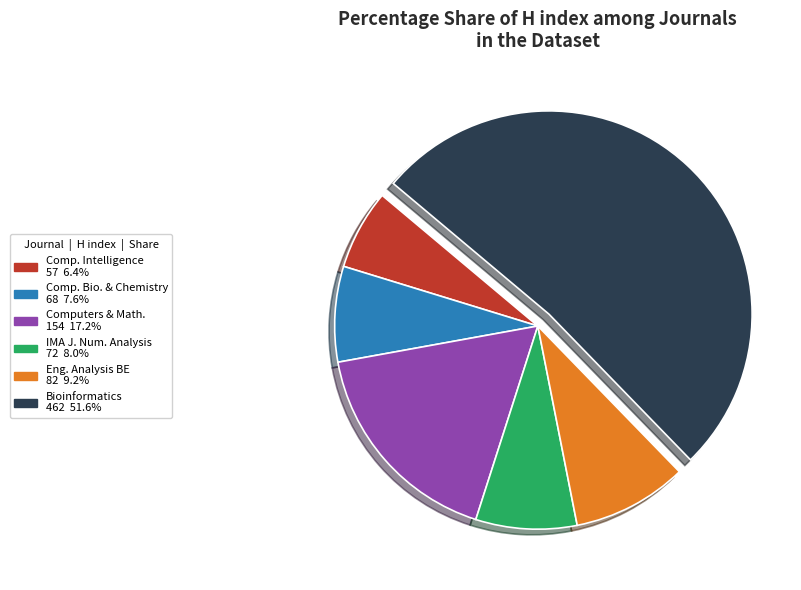

Is there a majority slice in this chart?

Yes